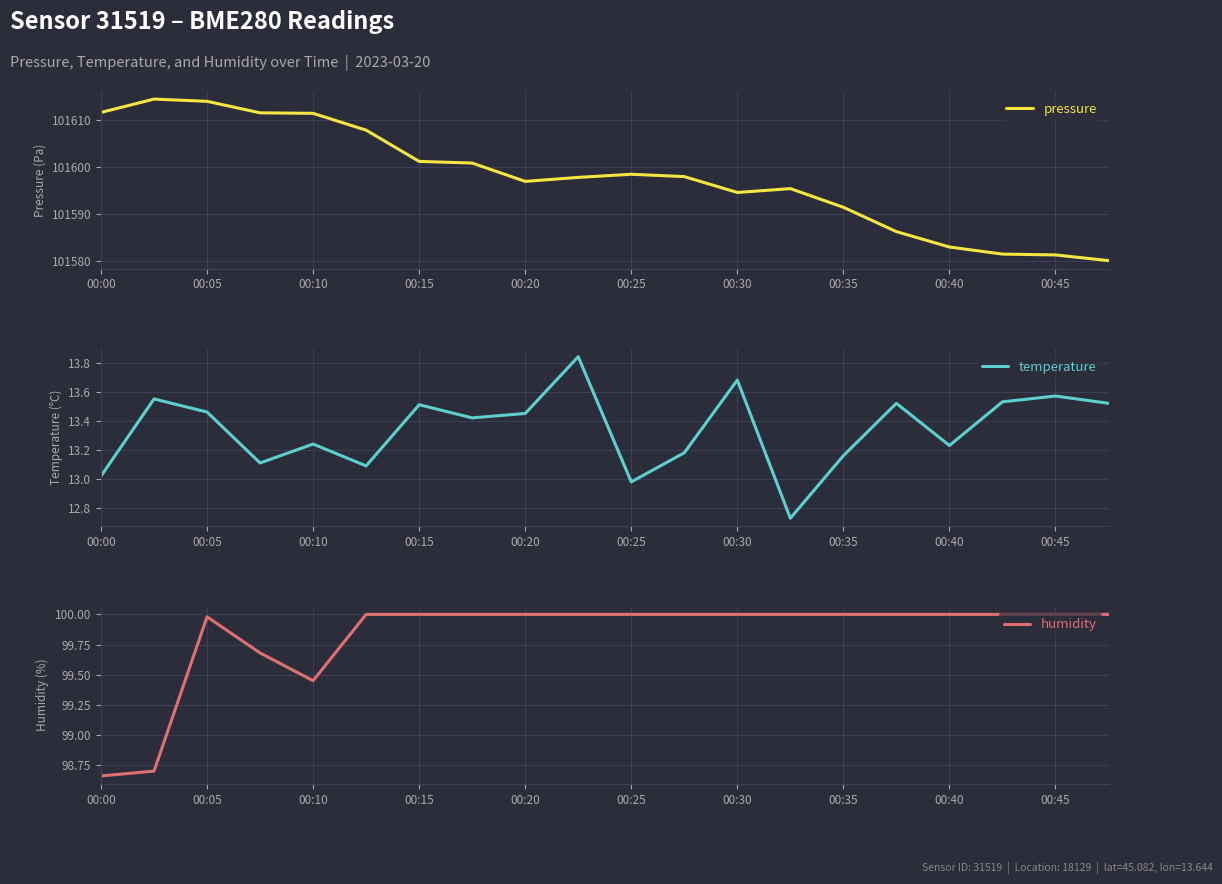

True or false: pressure has a value of 101611.4 at 00:10.

True